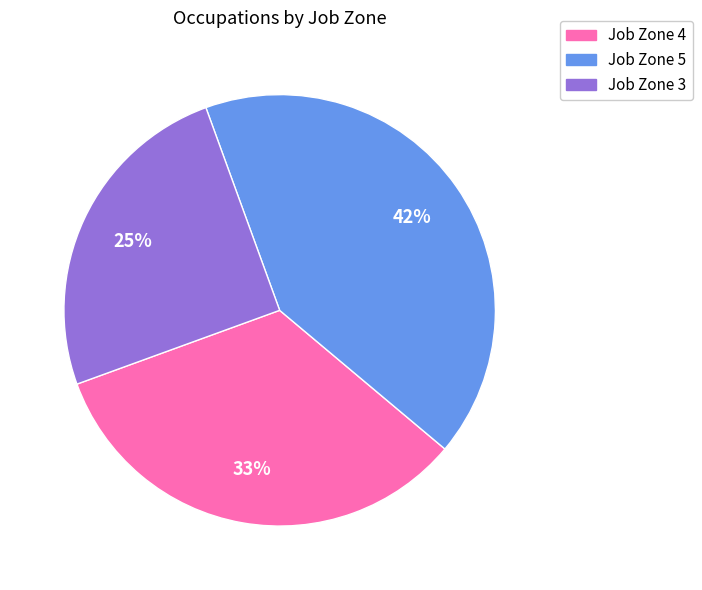

How many segments does this pie chart have?

3